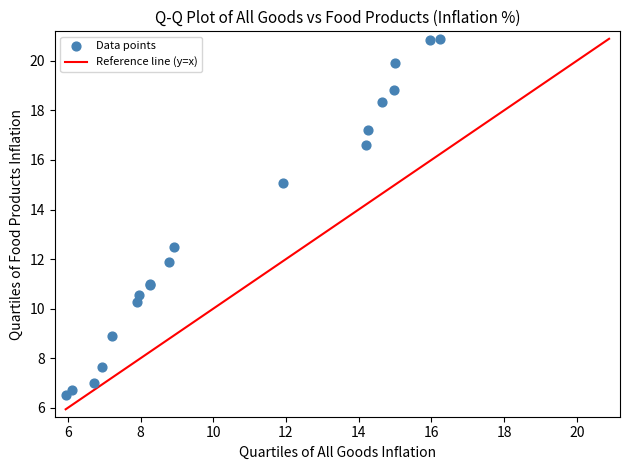

What Y value in the scatter plot is closest to 13?

12.5